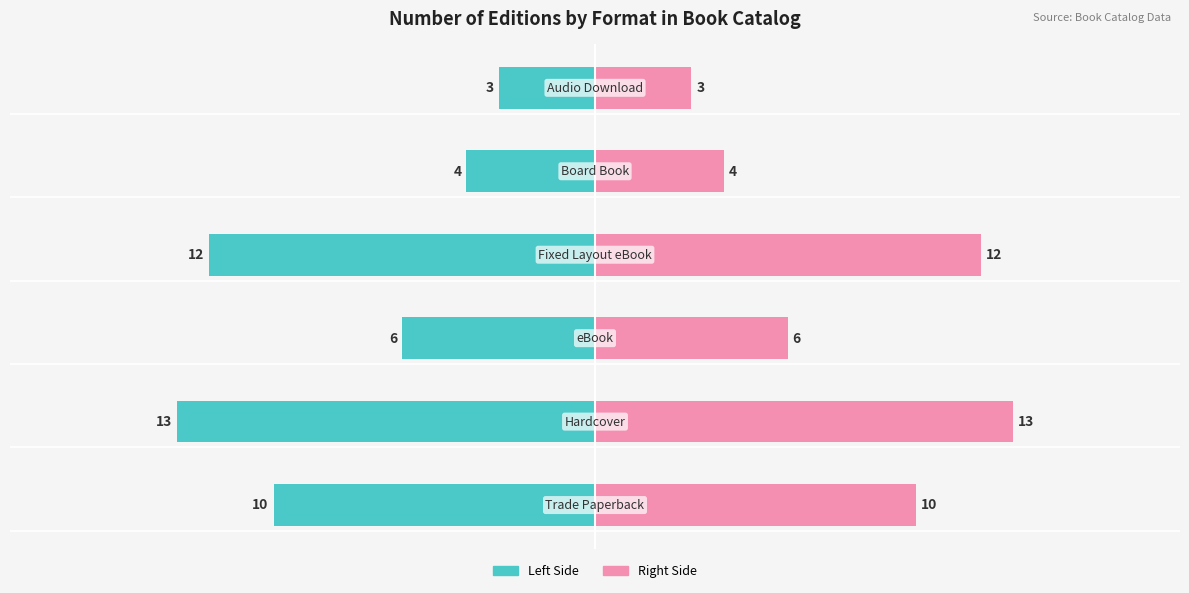

How many bars are there in each group?

2